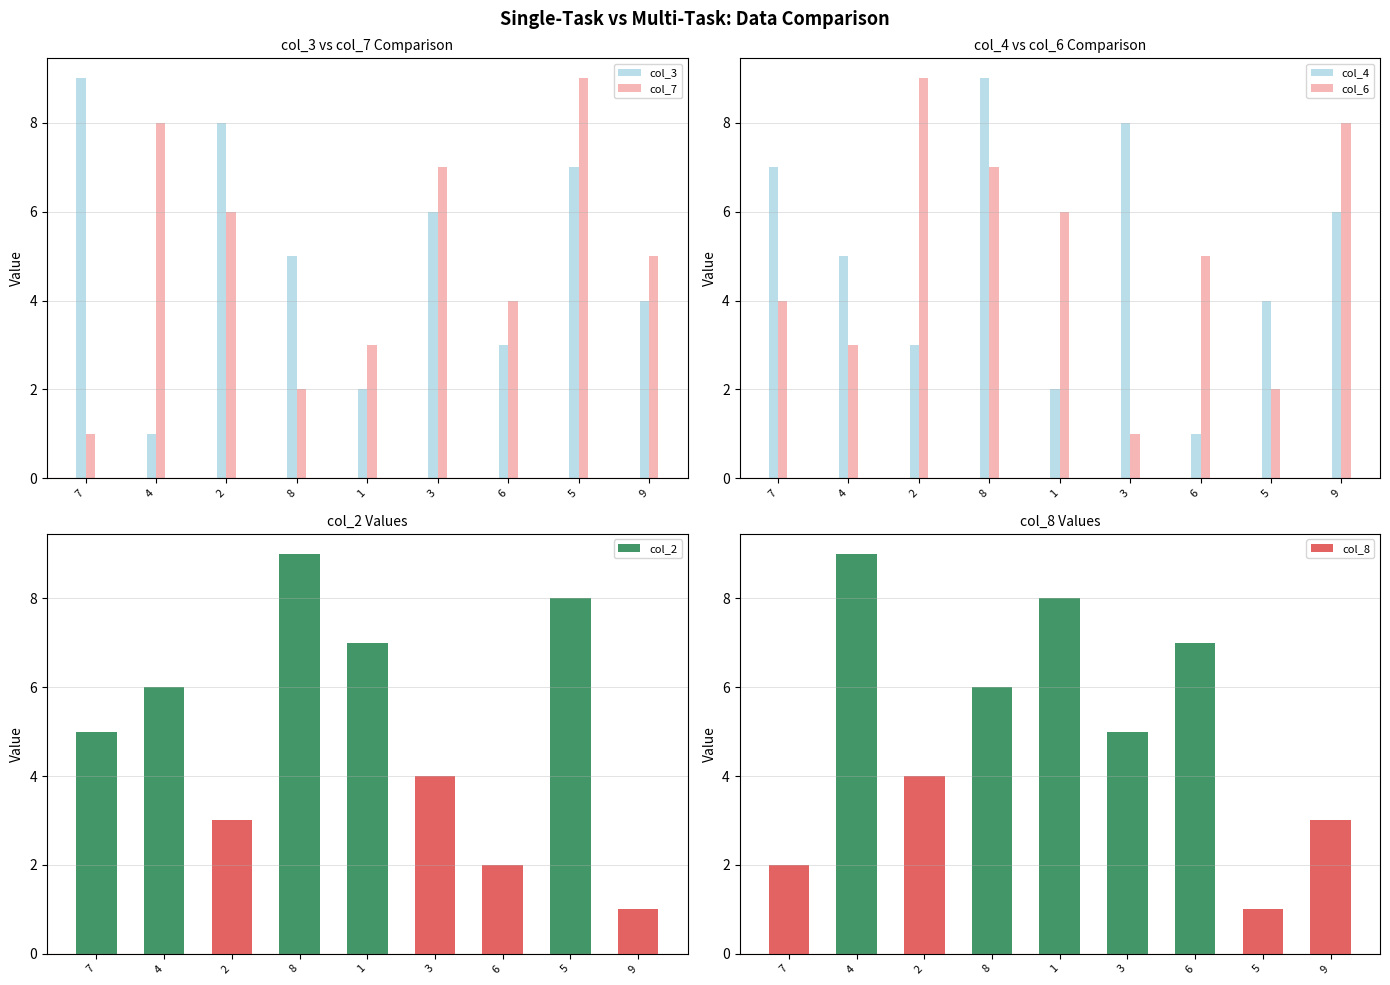

What is the label of the 1st bar from the left?

7